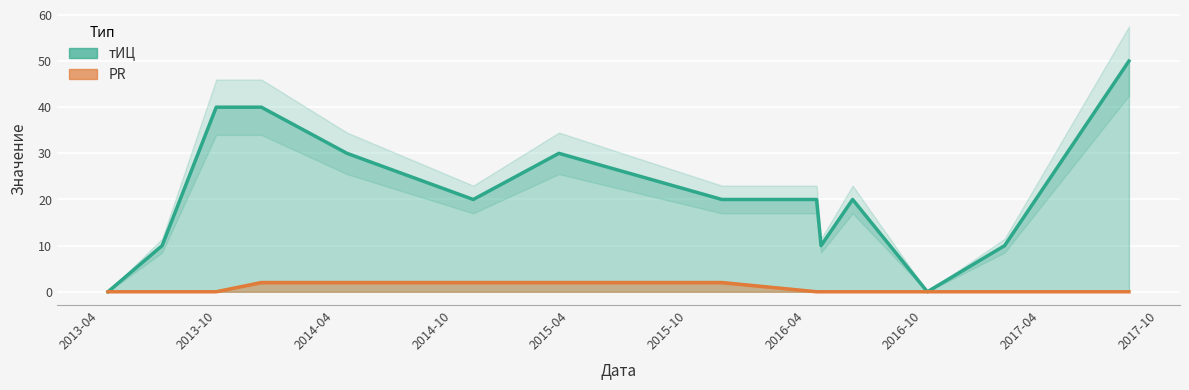

The PR series shows 2 at 2014-11-03. True or false?

True